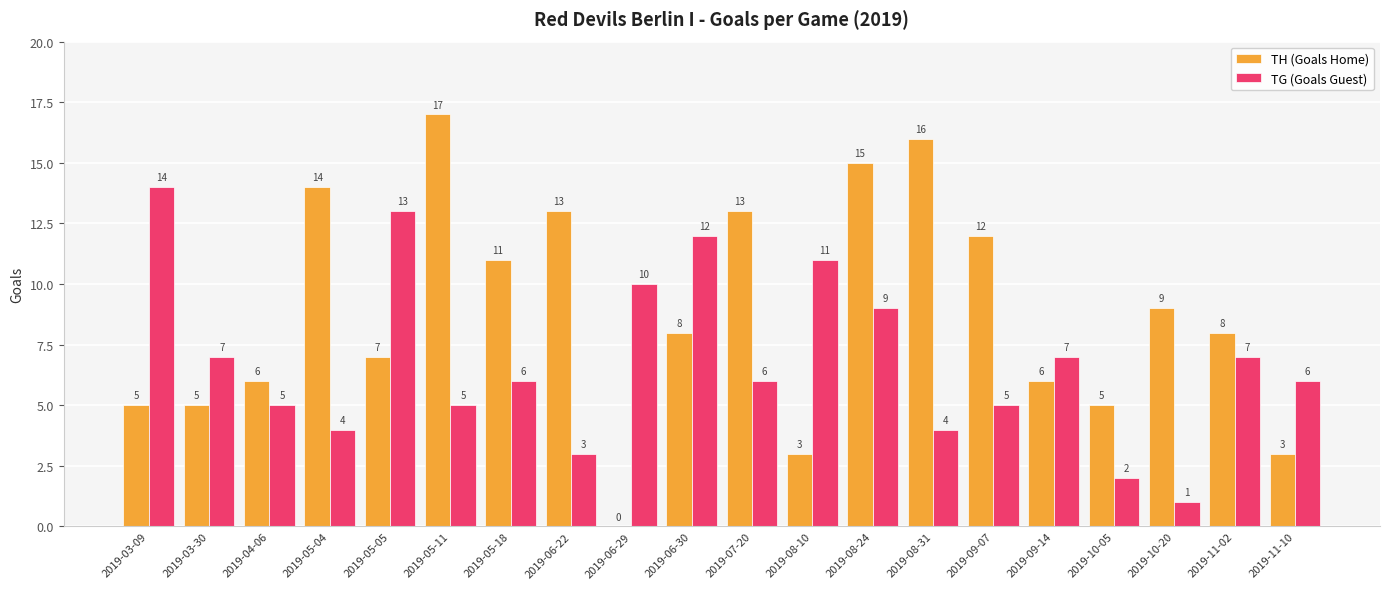

What is the spread (max minus min) of values at 2019-03-30?

2